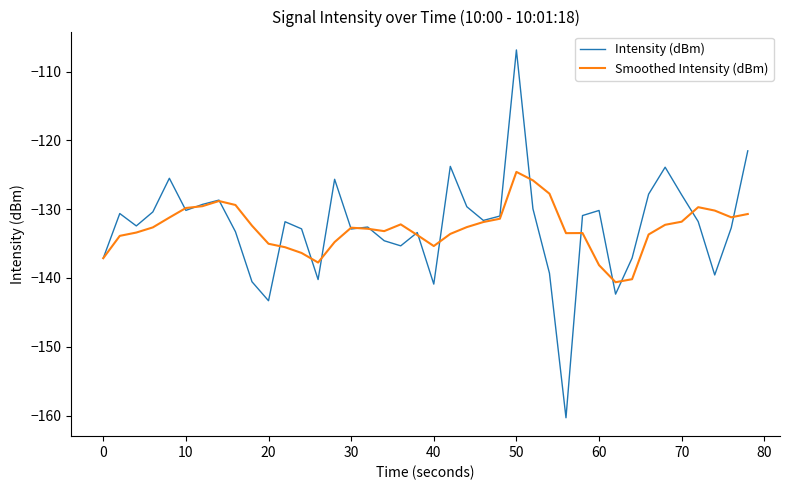

Which series has the widest spread of values?

Intensity (dBm)